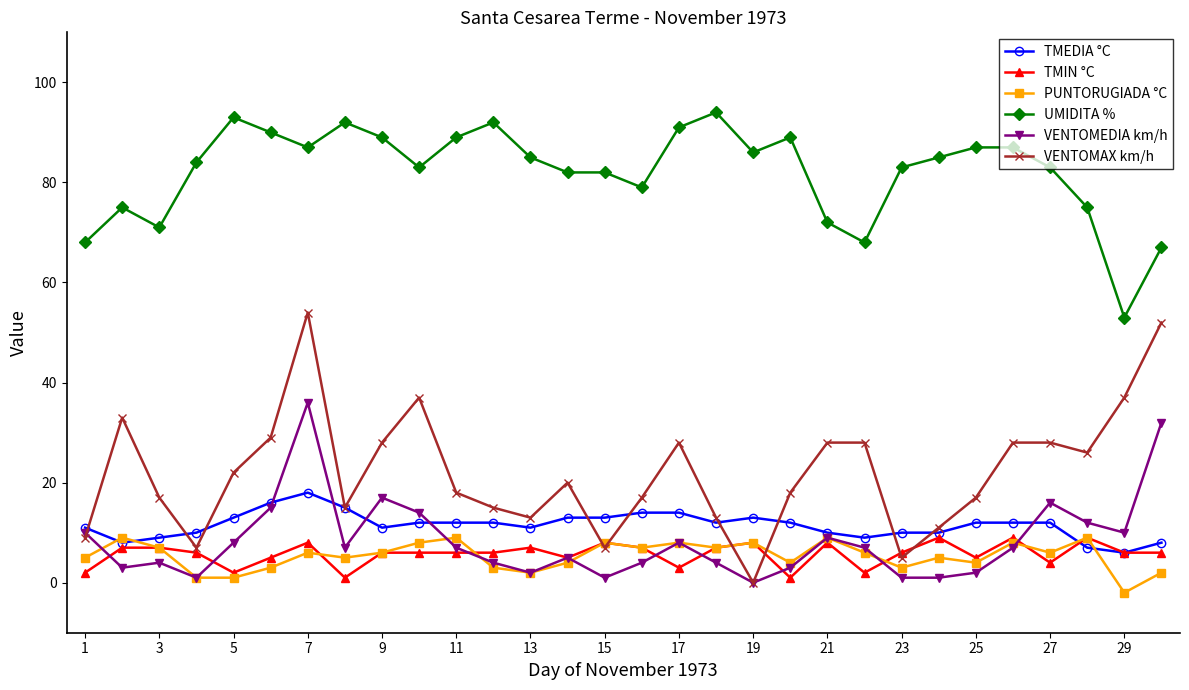

Which series has the largest range (max minus min)?

VENTOMAX km/h